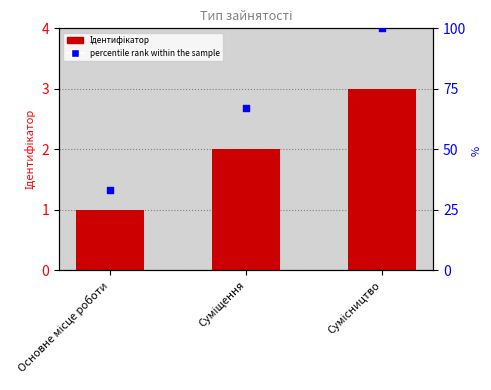

At how many categories does at least one series exceed 2?

3